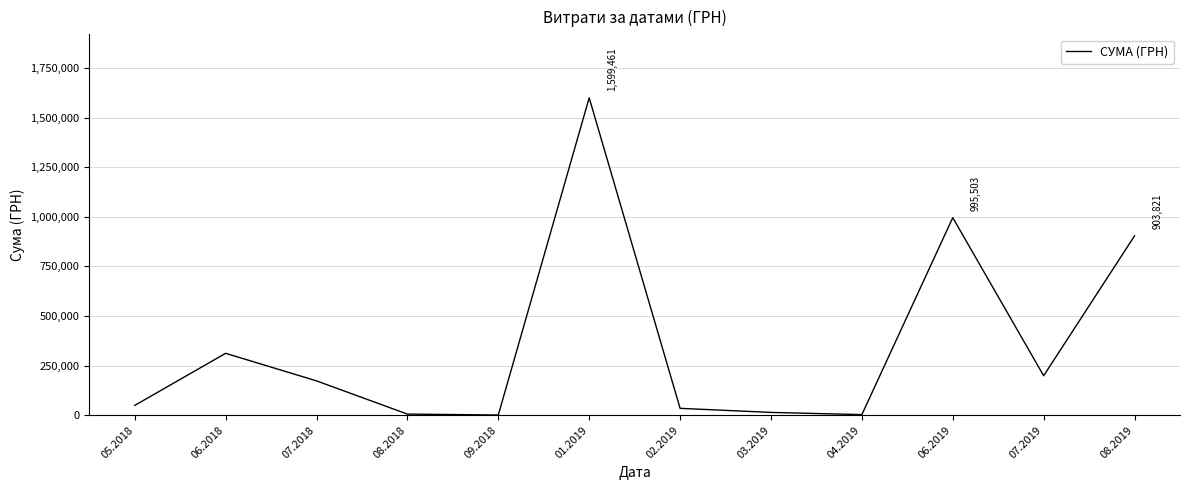

What is the average value?

357436.0